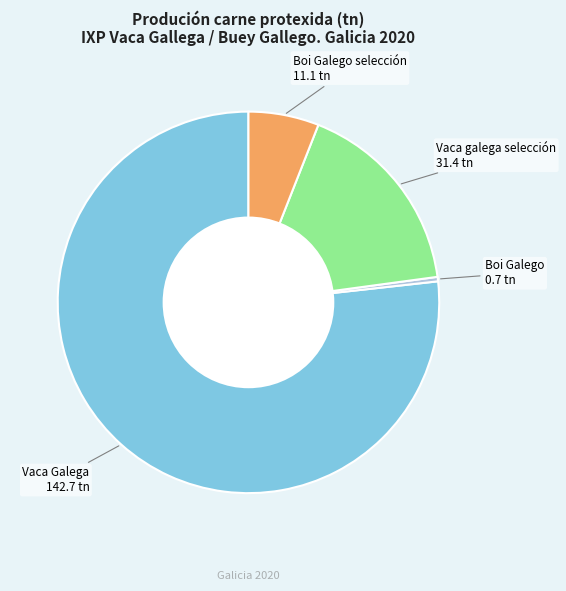

Count the number of slices in the pie.

4